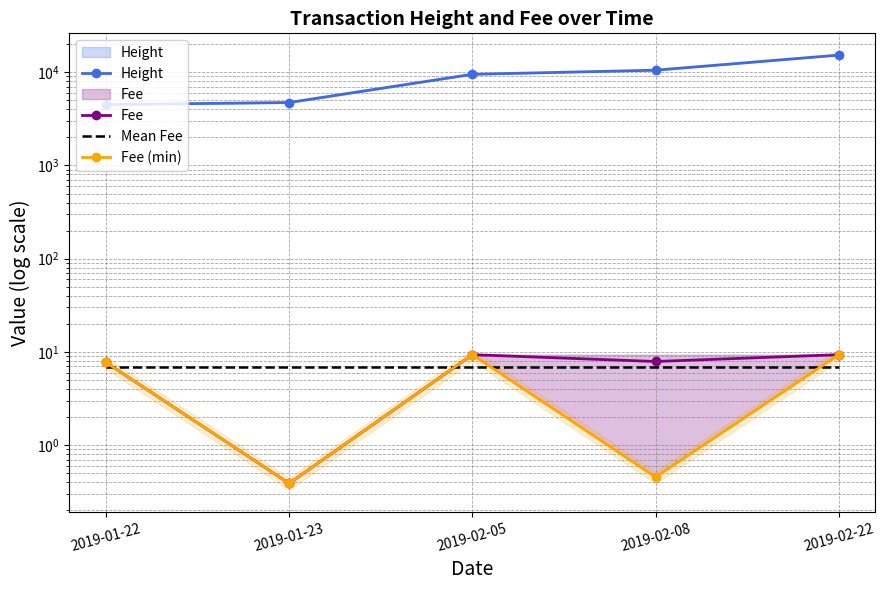

In Fee, how many points are higher than both neighbors (excluding endpoints)?

1